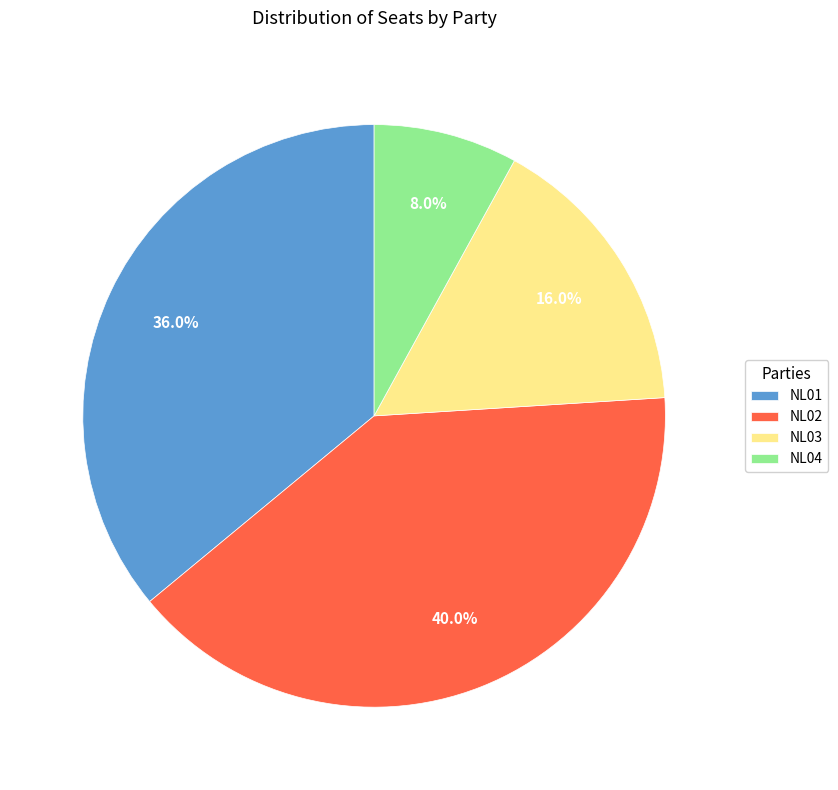

Rank the categories by value from highest to lowest.

NL02, NL01, NL03, NL04